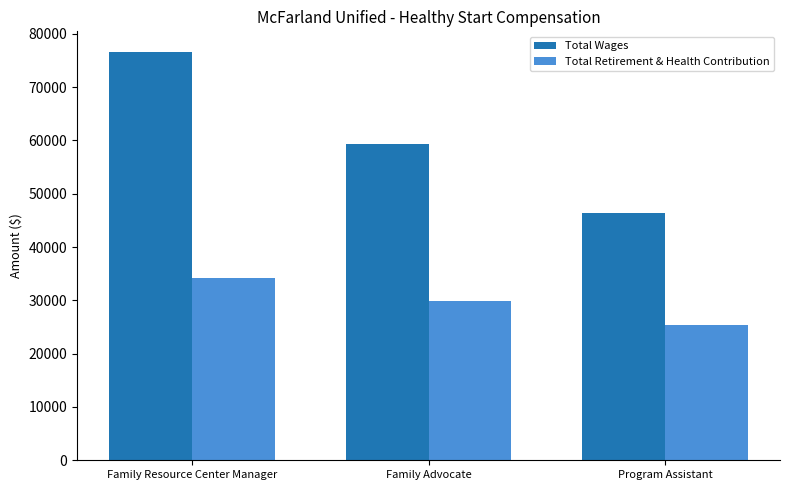

Rank the series by their maximum value, from lowest to highest.

Total Retirement & Health Contribution, Total Wages